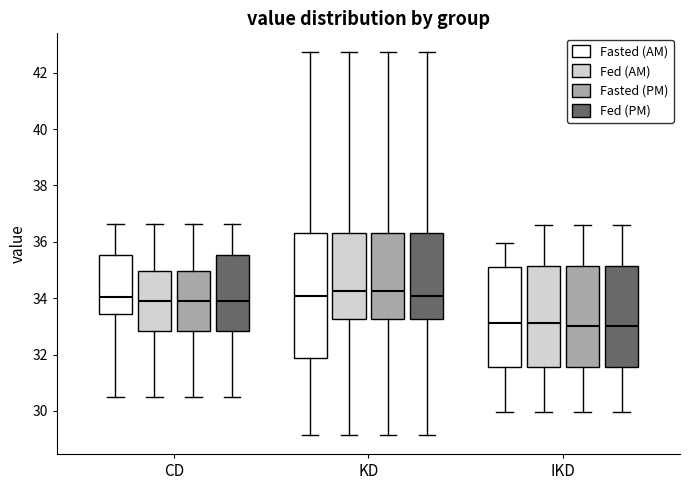

Comparing the boxes themselves (not the whiskers), which one is the tallest?

KD (Fasted (AM))